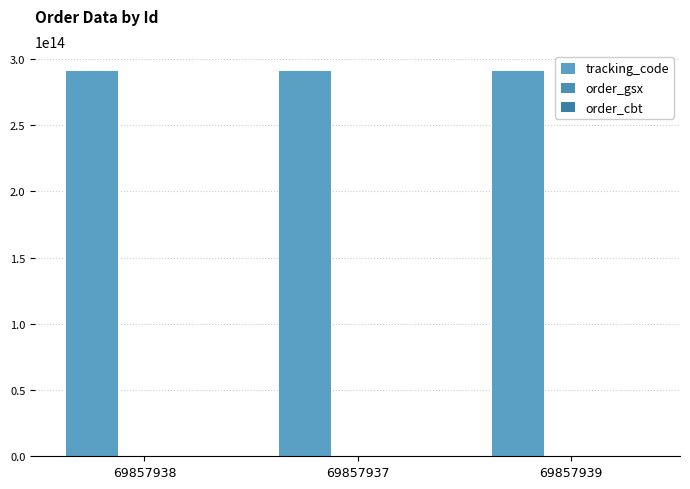

How many data points does each series have?

3